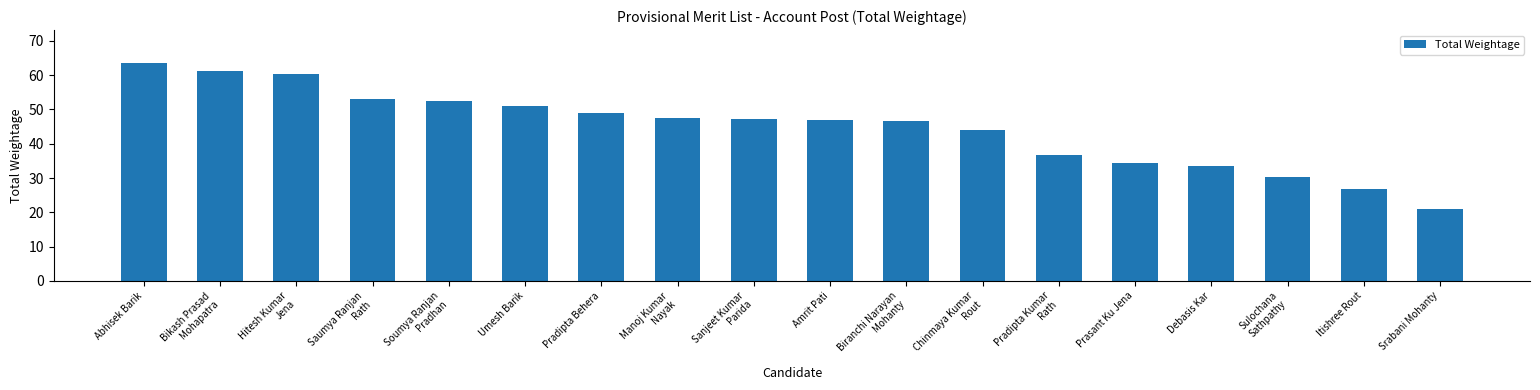

Are the bars grouped side by side (vs. stacked)?

No